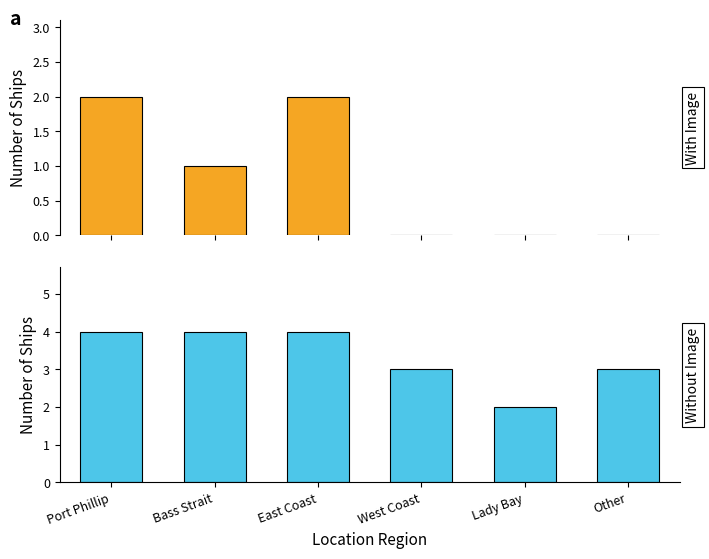

Rank the categories by With Image value from highest to lowest.

Port Phillip, East Coast, Bass Strait, West Coast, Lady Bay, Other